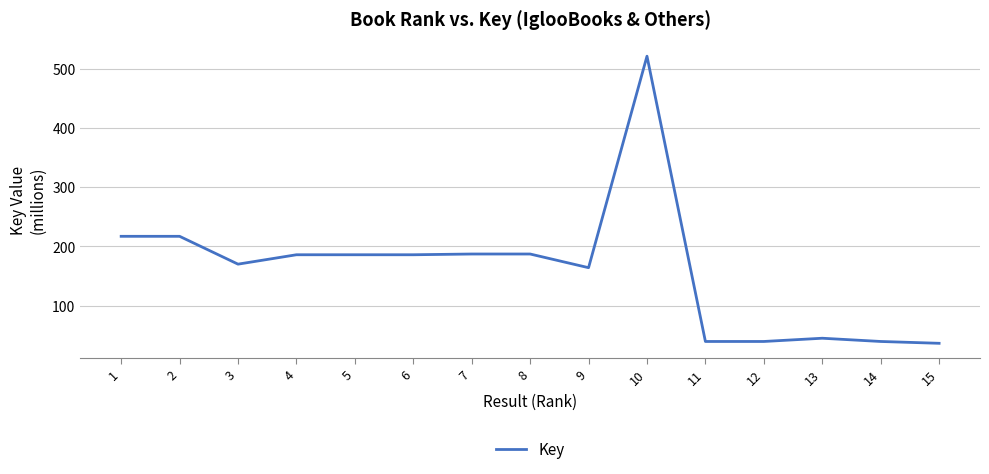

The value at 12 is 23.0. True or false?

False